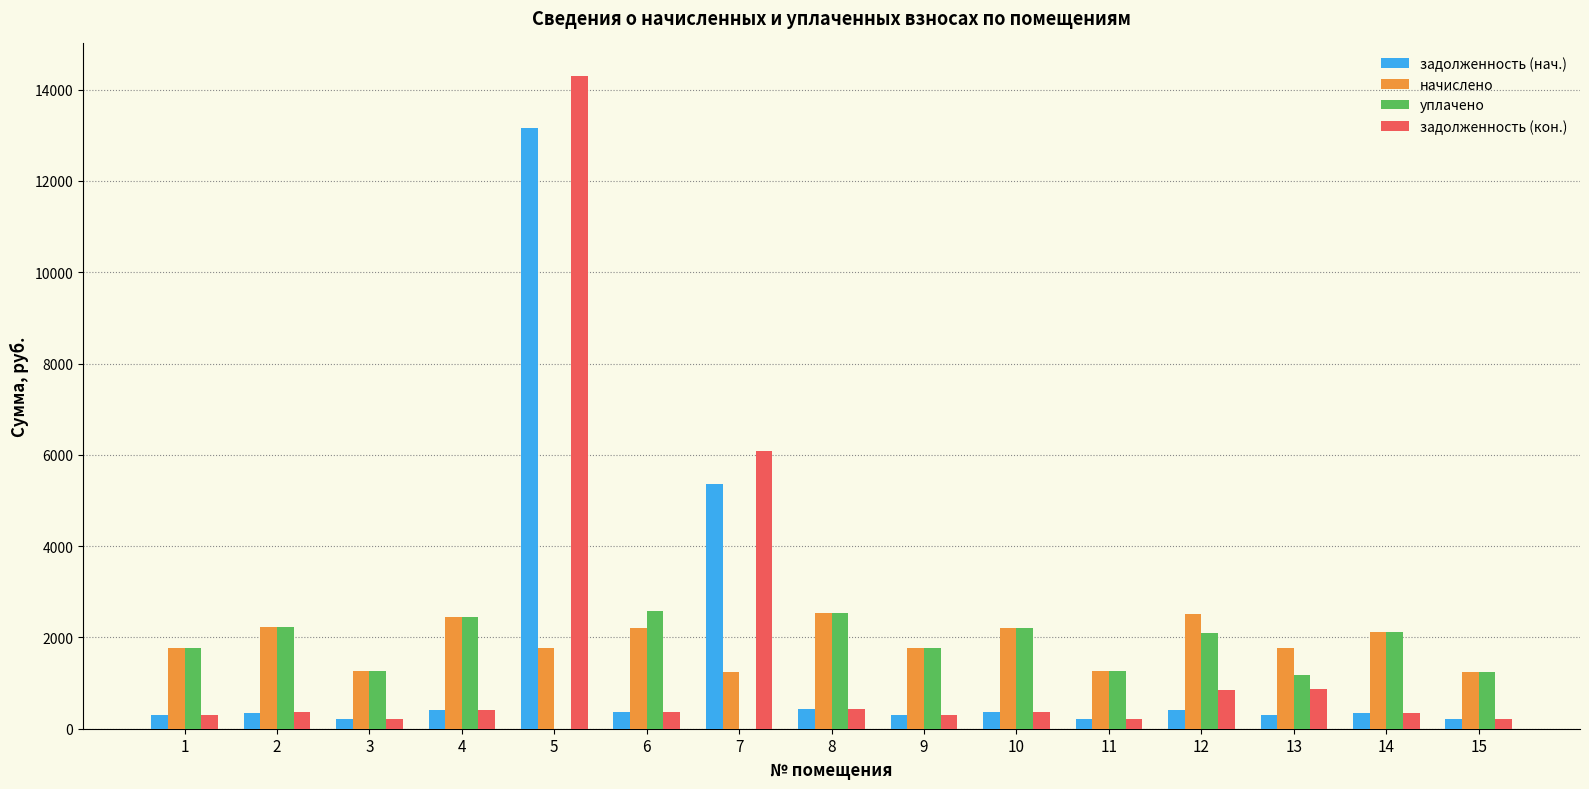

Which series has the largest range (max minus min)?

задолженность (кон.)